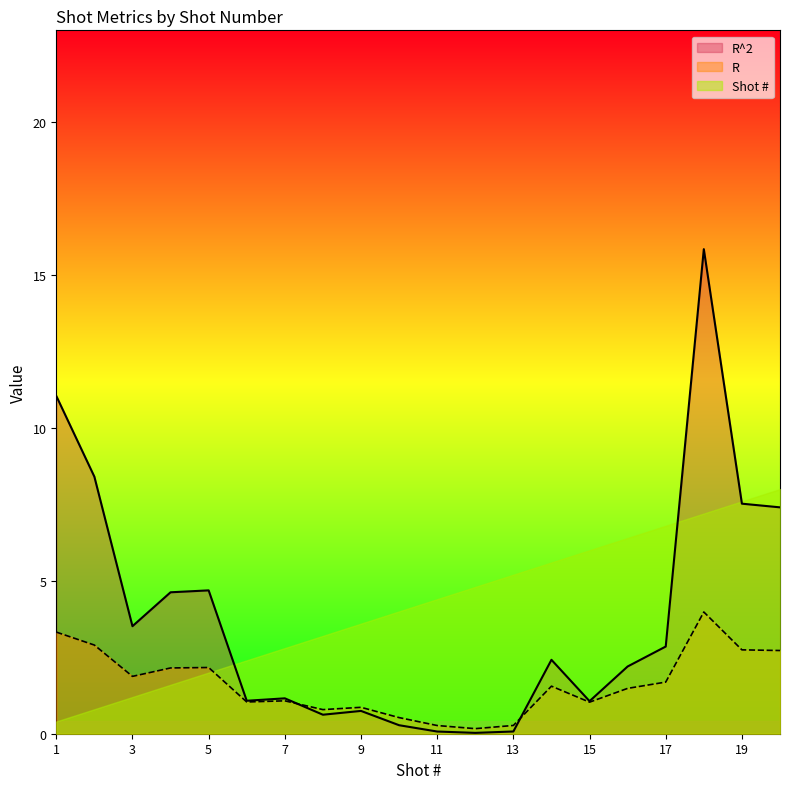

Is it true that R equals 2.6 at 3?

False